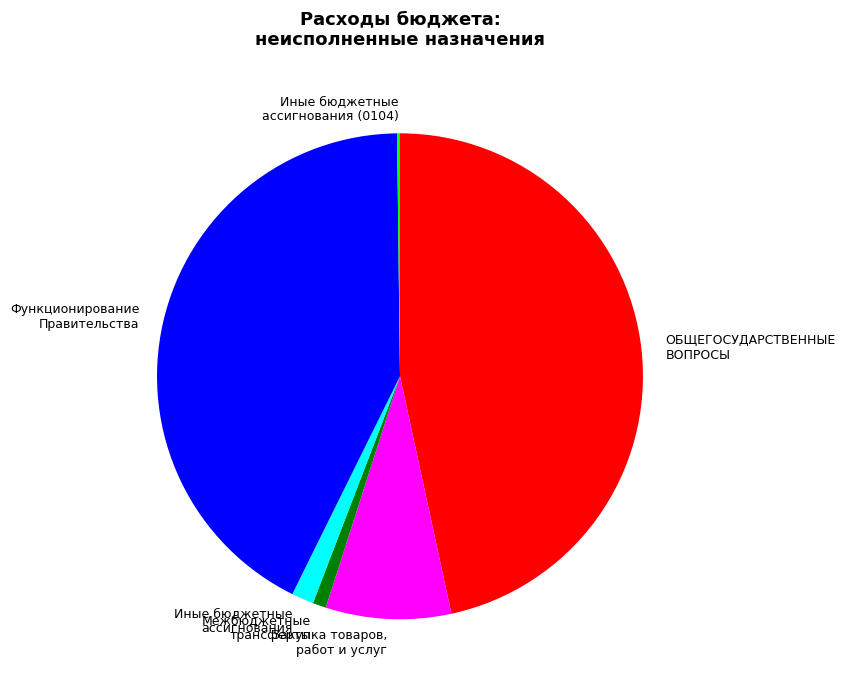

Which has a higher value, Закупка товаров, работ и услуг or Межбюджетные трансферты?

Закупка товаров, работ и услуг